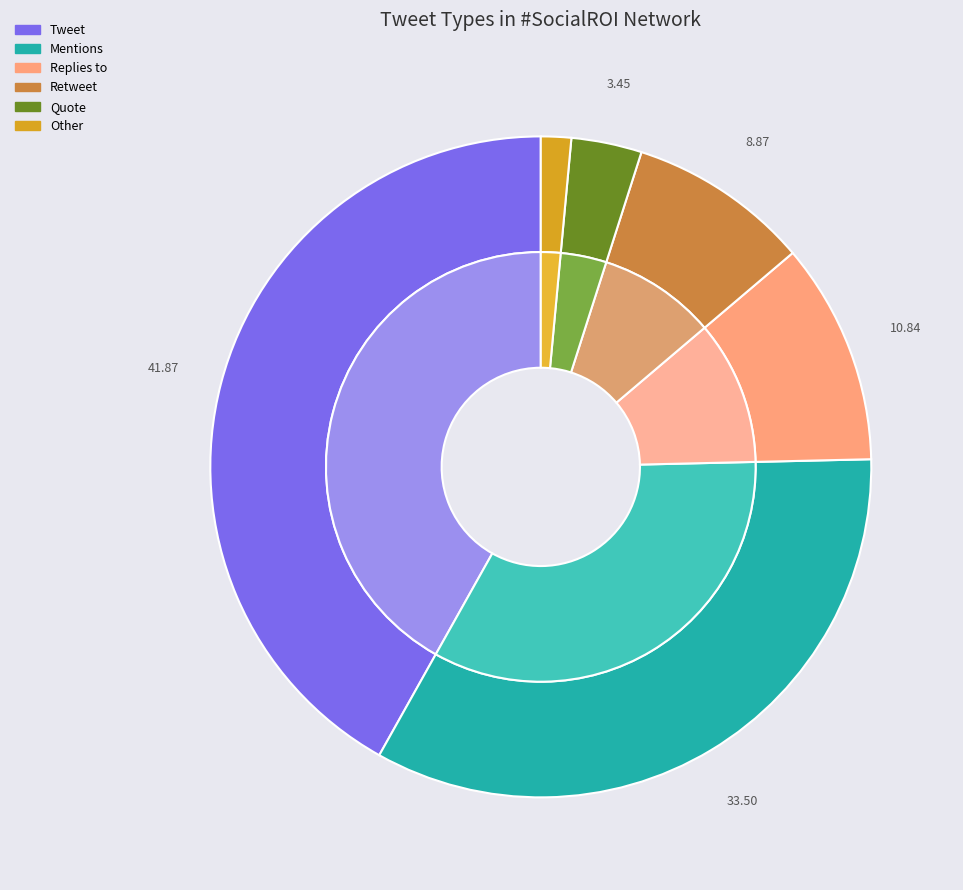

To the nearest percent, what portion does Replies to represent?

11%